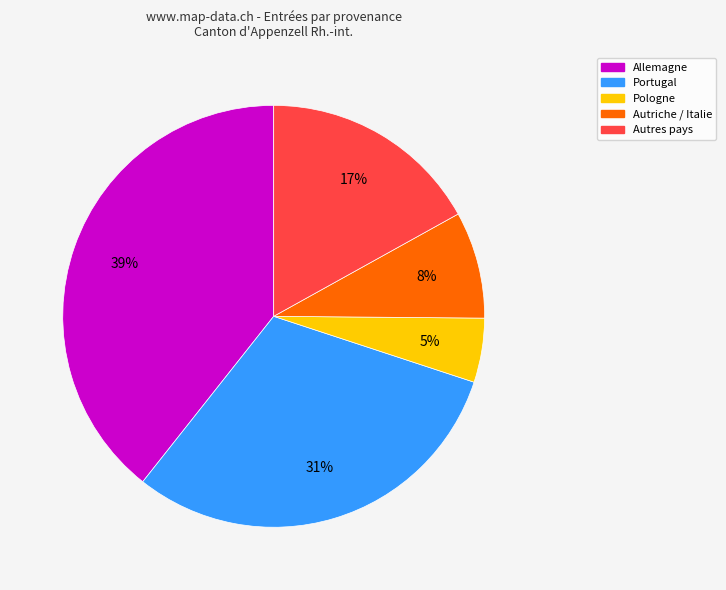

To the nearest percent, what is the average slice percentage?

20%